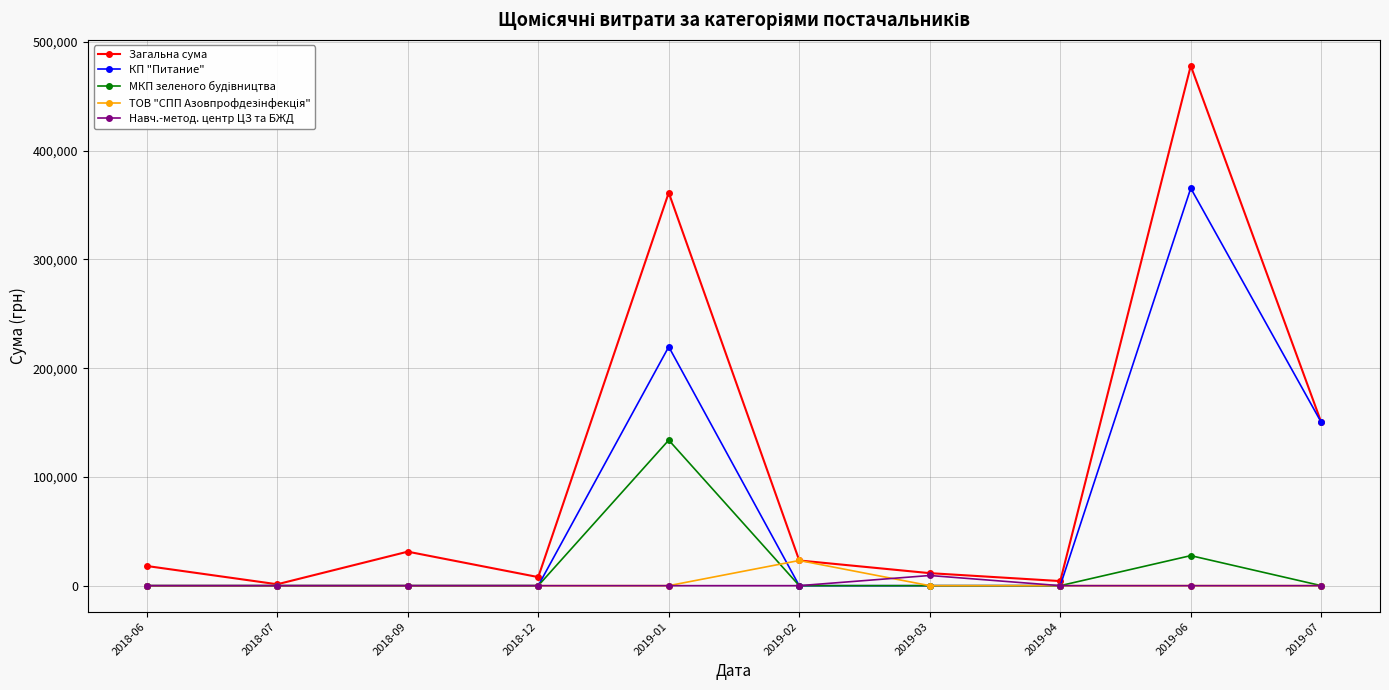

Does the chart have visible grid lines?

Yes